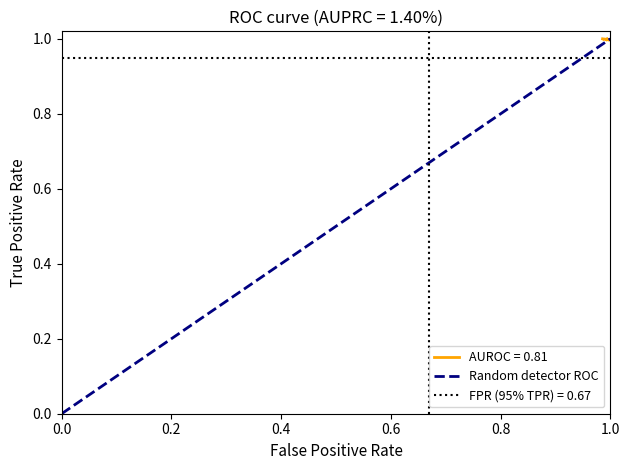

What is the sum of all values?

1